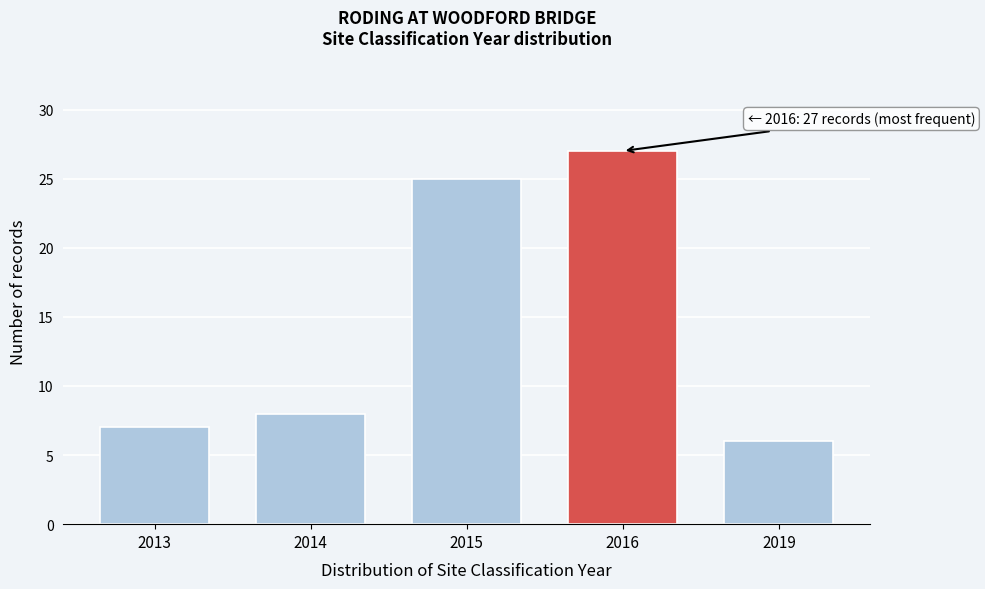

Reading right to left, what are all the values shown in this chart?

2019=6	2016=27	2015=25	2014=8	2013=7